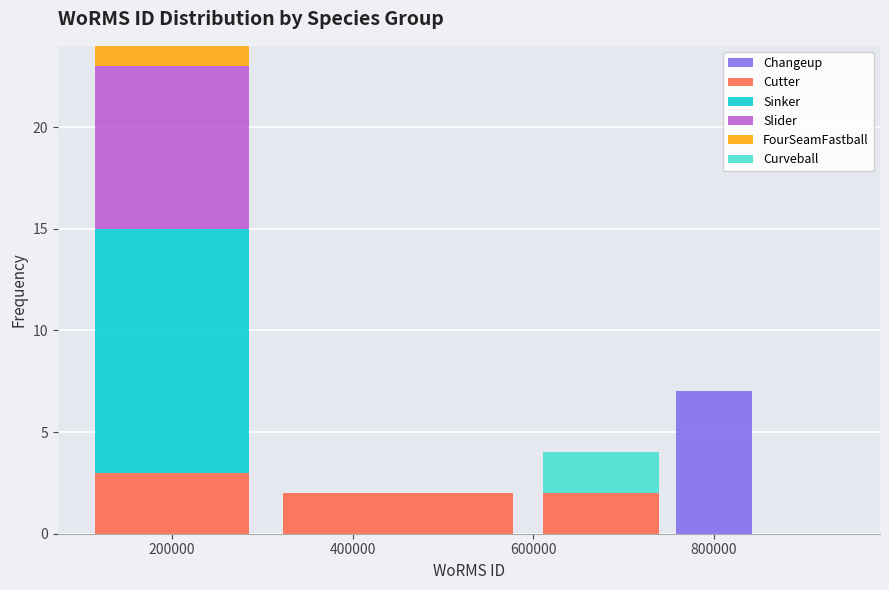

What is the total height of the stacked bar covering 600000 to 750000 on the x-axis? Neither the bar edges nor the heights are printed on the chart, so give them approximately, as read against the axes.

4